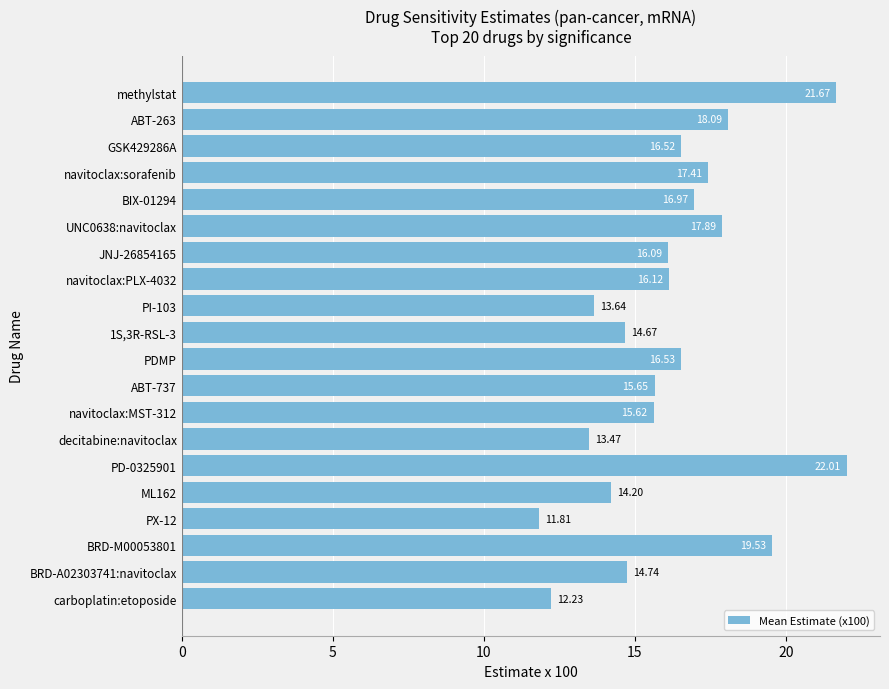

How many bars are there in total?

20